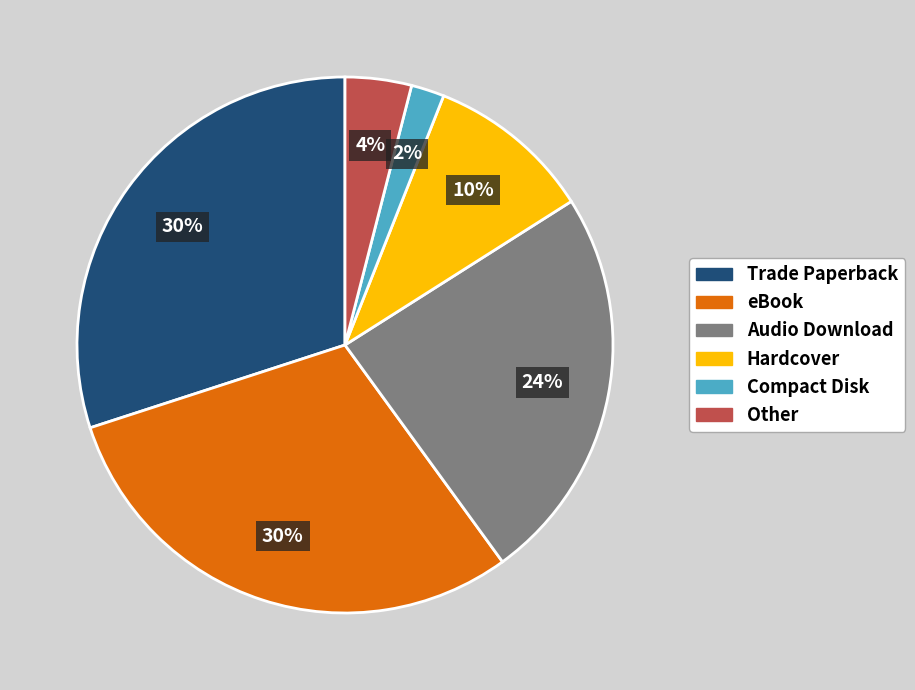

What percentage is the Compact Disk slice, to the nearest percent?

2%